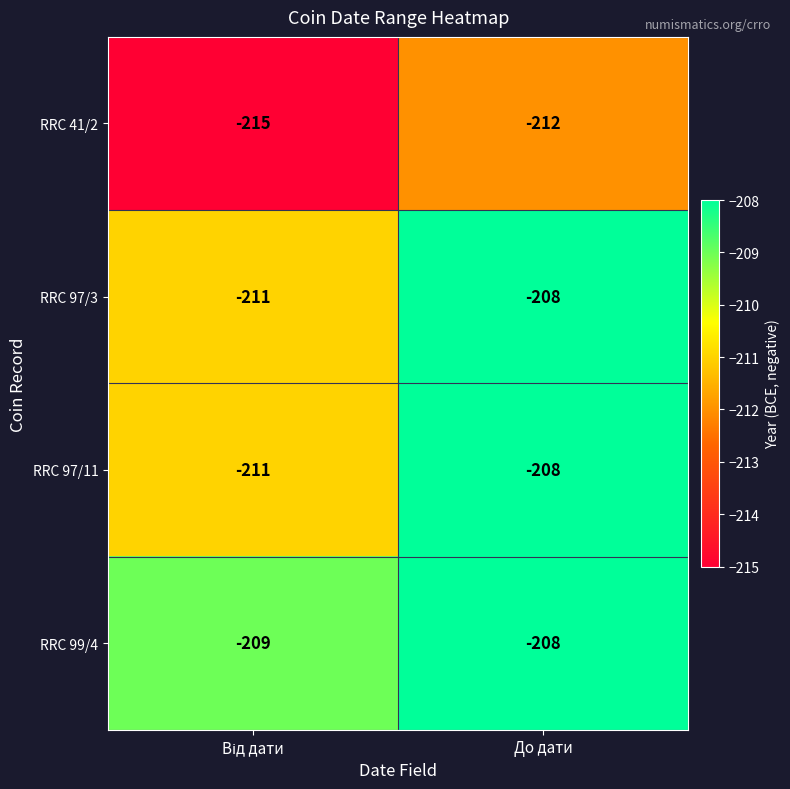

What is the total value across all series at До дати?

-836